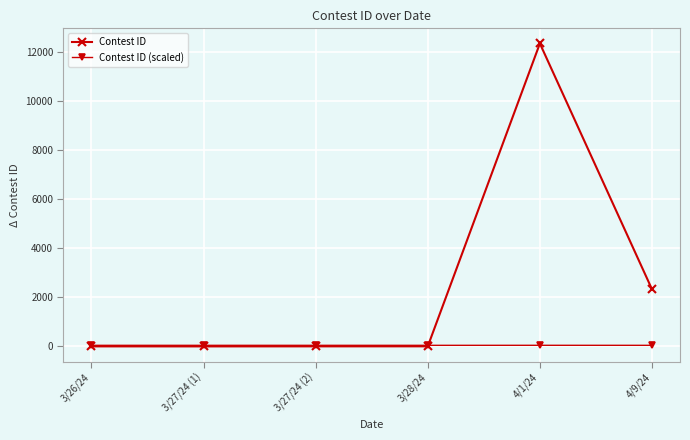

Which series has the largest range (max minus min)?

Contest ID